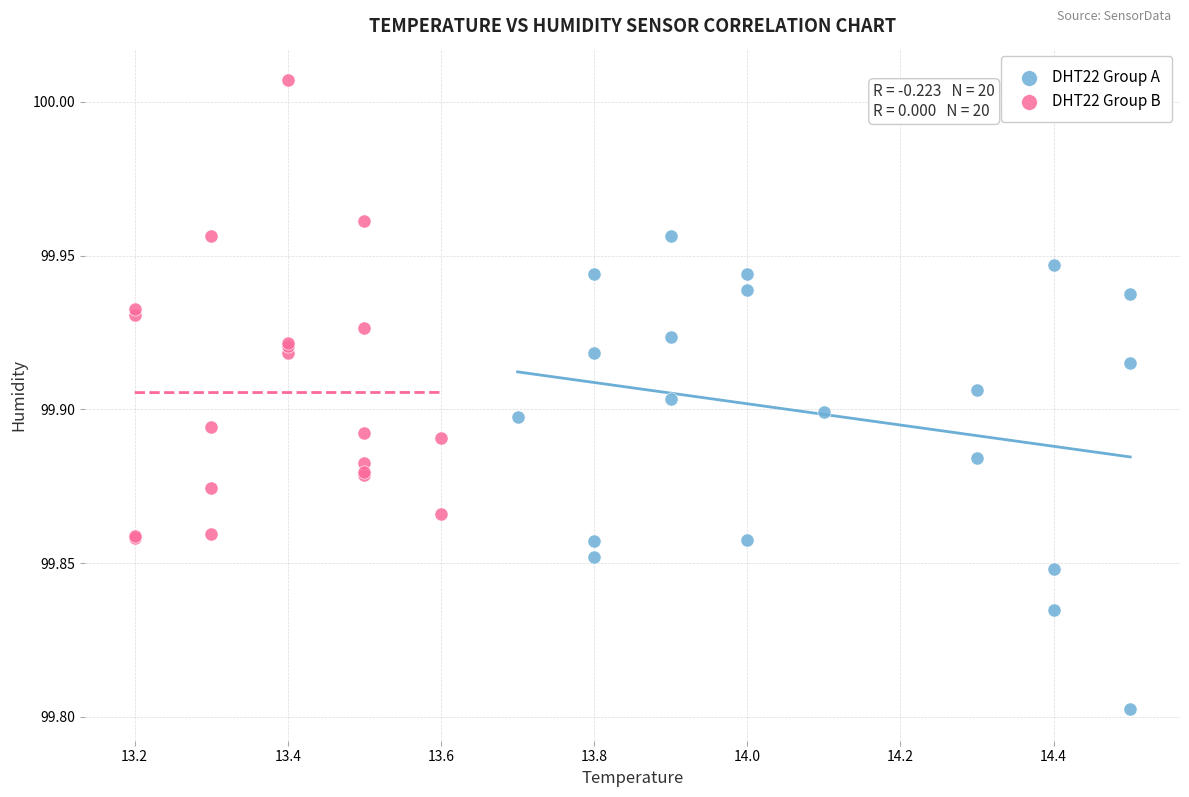

Which series contains the lowest Y value?

DHT22 Group A